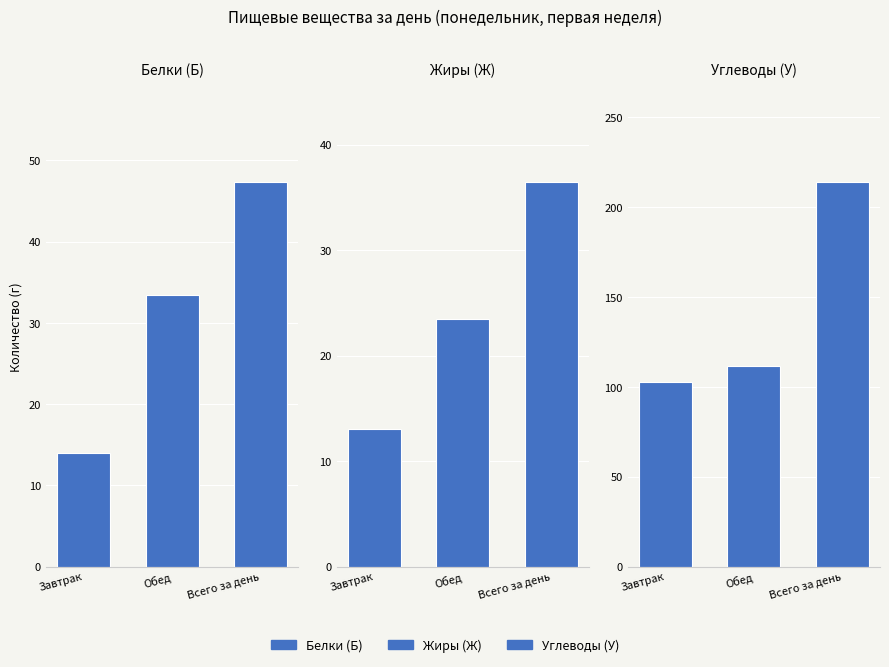

What is the sum of the Жиры (Ж) values at Обед and Всего за день?

60.0